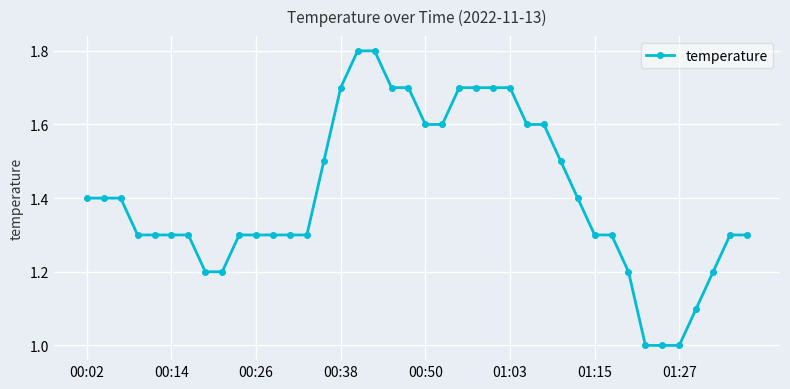

What is the difference between the maximum and second lowest values?

0.8